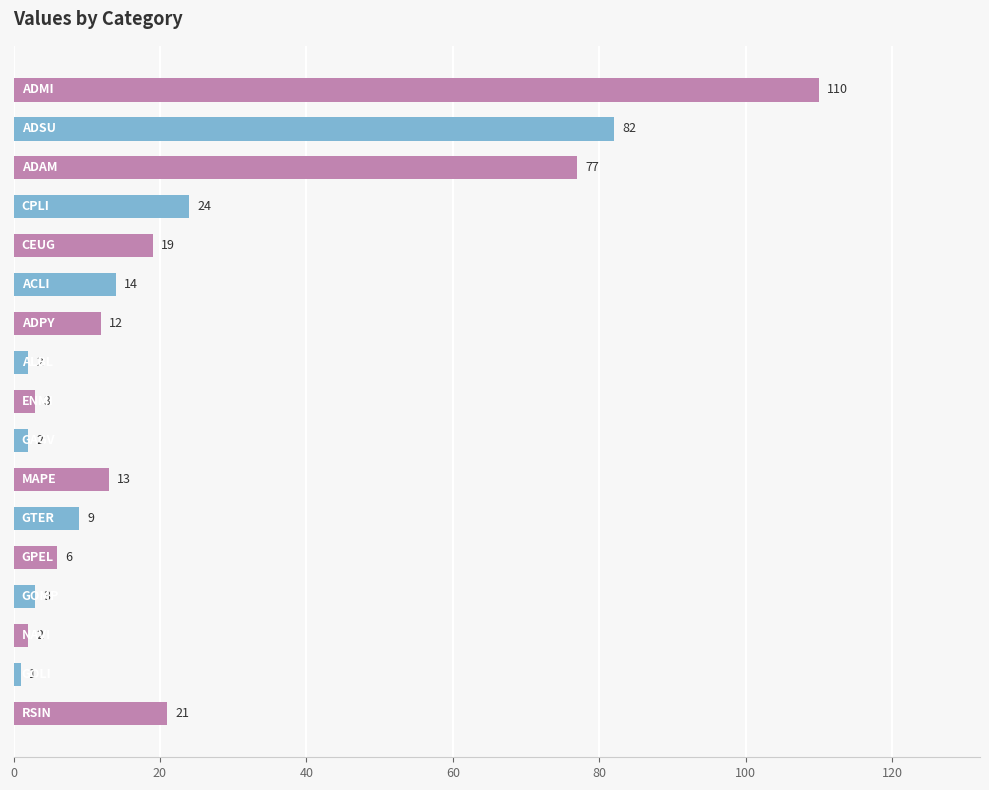

What is the value of the 2nd bar from the top?

82